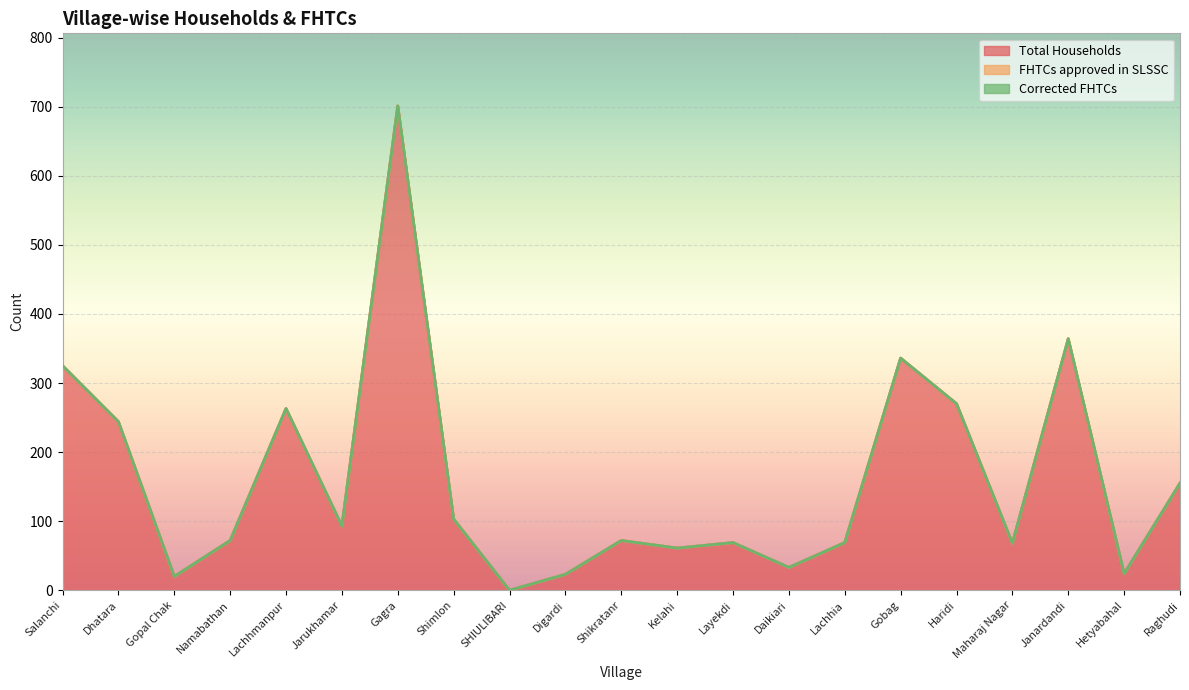

What is the label of the 7th point from the left?

Gagra